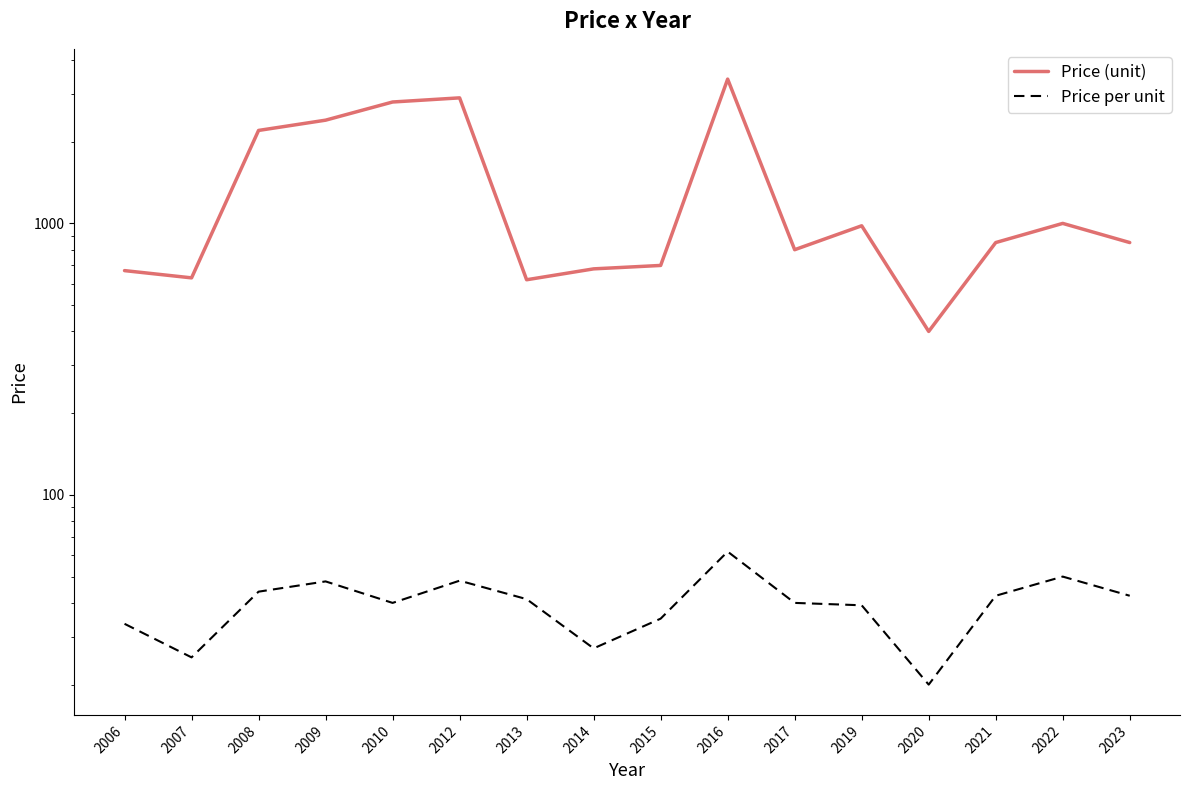

What is the approximate value of Price (unit) at 2017?

800.0